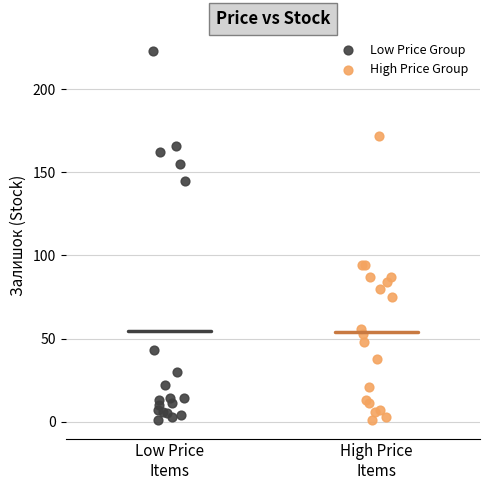

Which series has the largest Y range (max minus min)?

Low Price Group